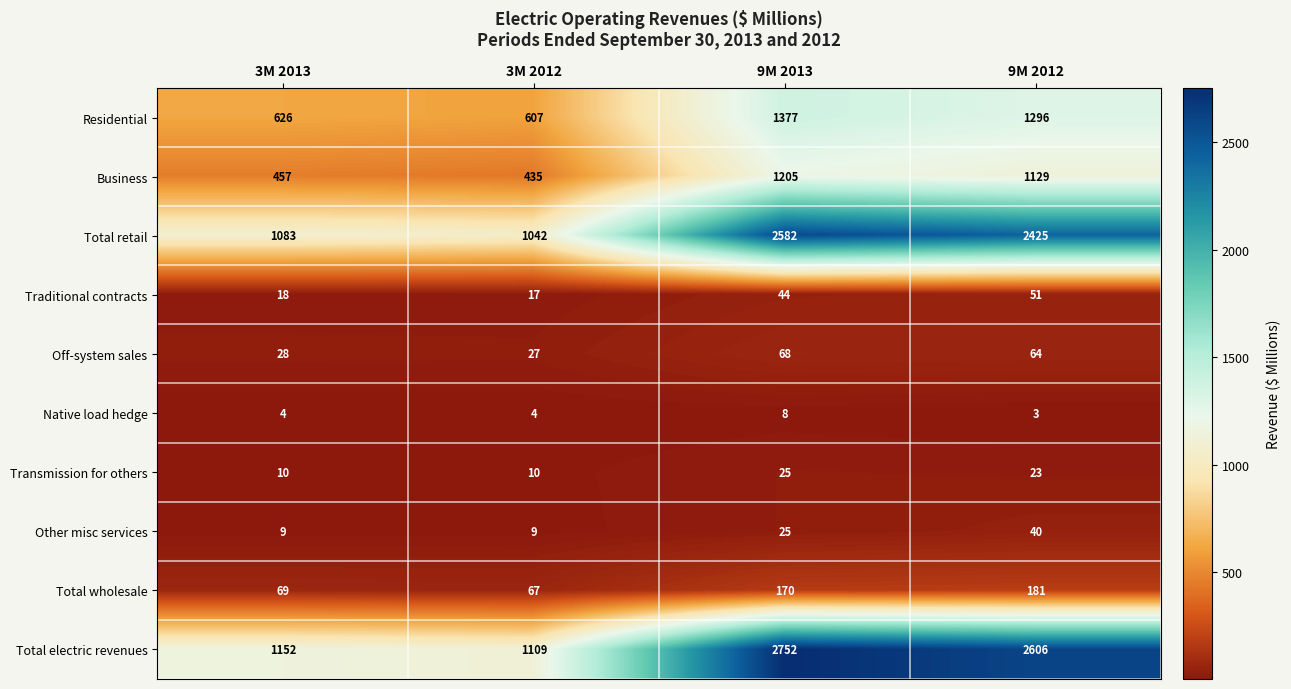

Which series has the widest spread of values?

Total electric revenues